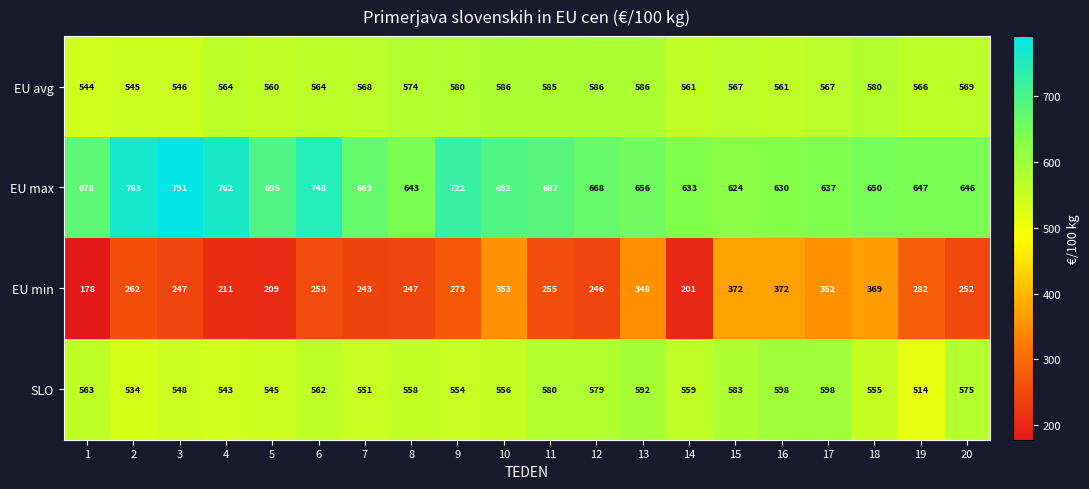

Which series has the largest total across all categories?

EU max